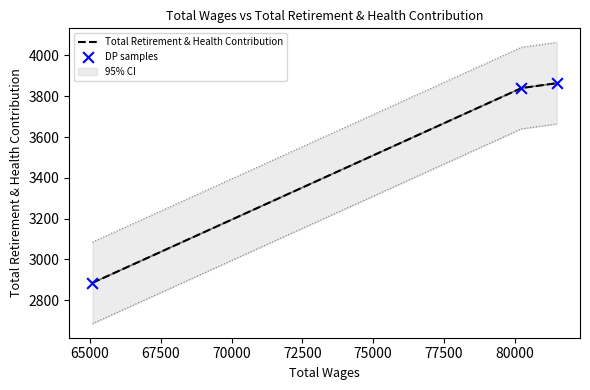

What is the maximum value for Total Retirement & Health Contribution?

3864